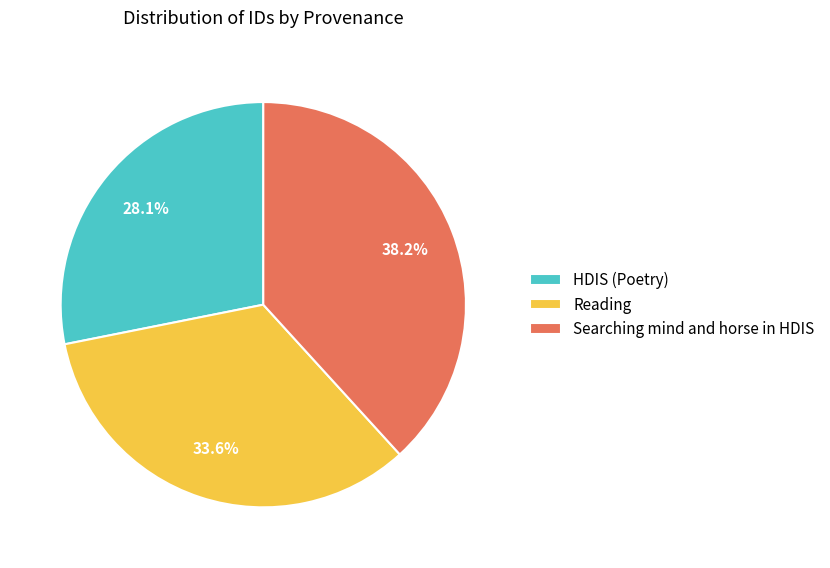

Which category has the smallest portion of the pie?

HDIS (Poetry)